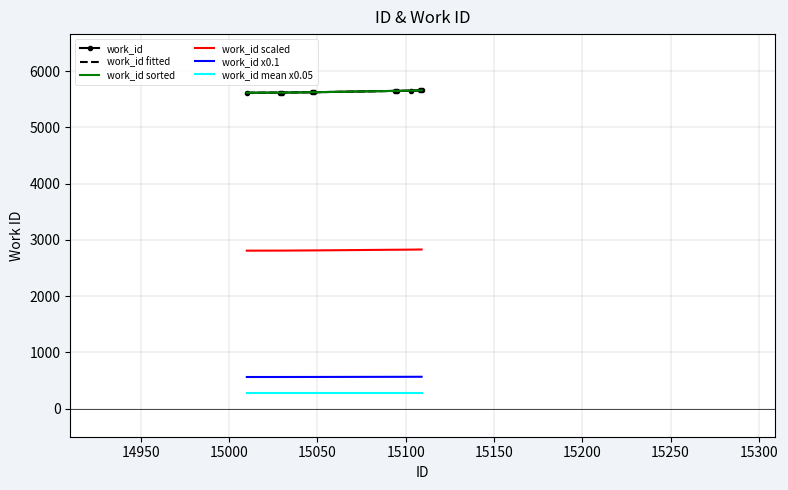

True or false: work_id x0.1 and work_id mean x0.05 intersect in this chart.

False